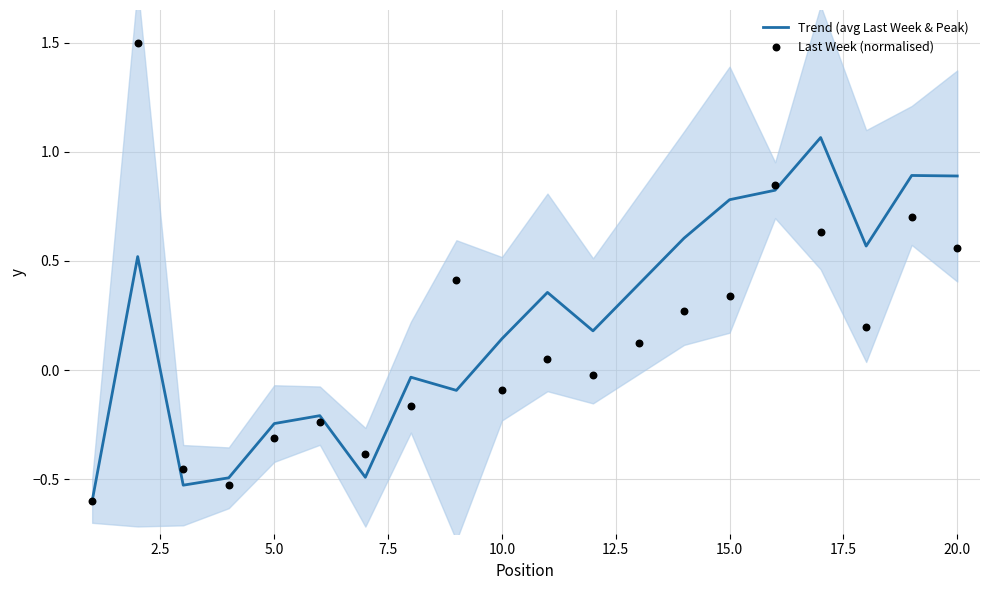

What is the total value across all series at 5.0?

-1.0